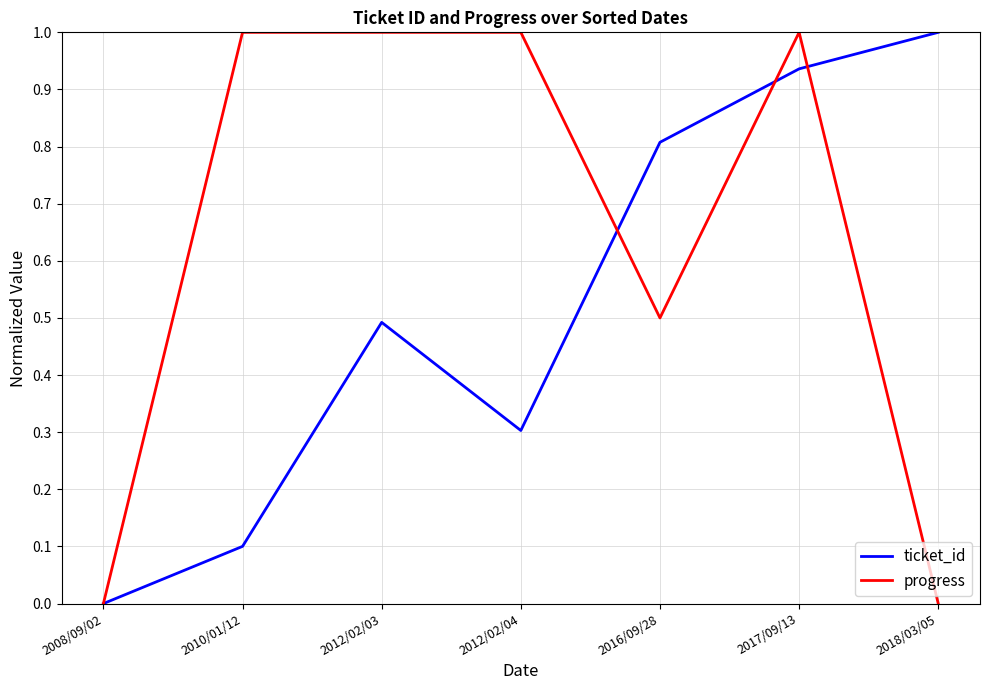

At 2012/02/04, list the series in order from smallest to largest.

ticket_id, progress